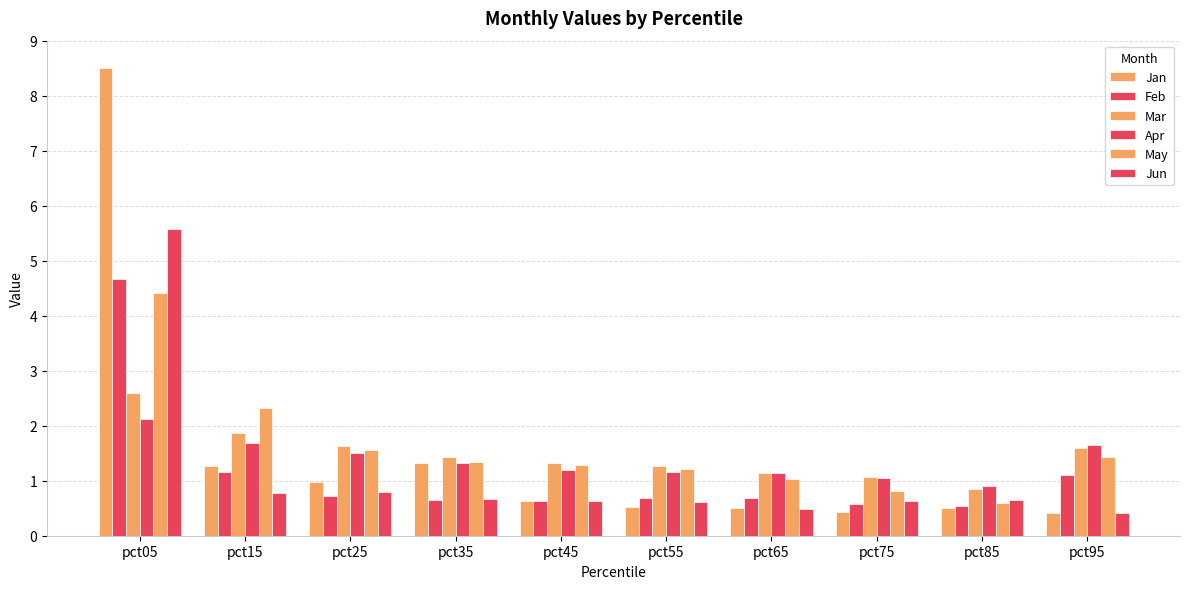

Count the number of categories in the chart.

10